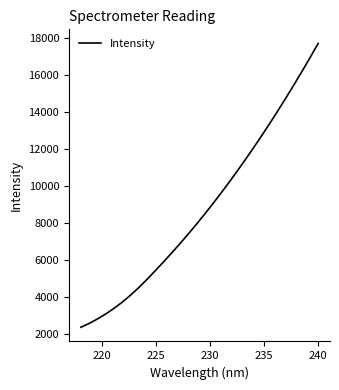

What is the minimum value shown in the chart?

2382.9